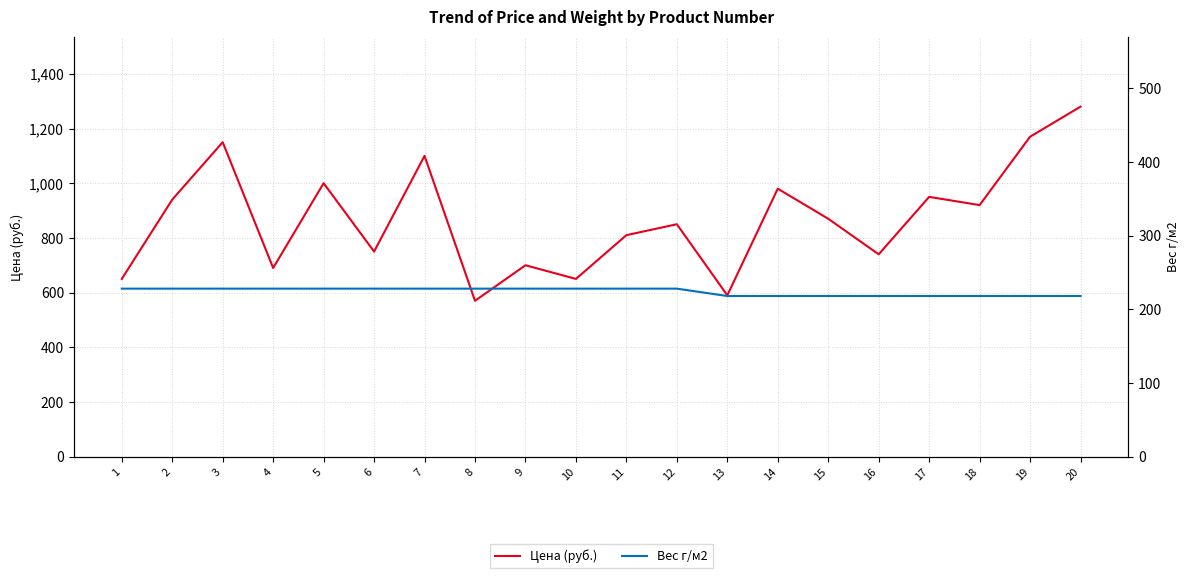

How many interior local valleys does the Цена (руб.) series have?

7